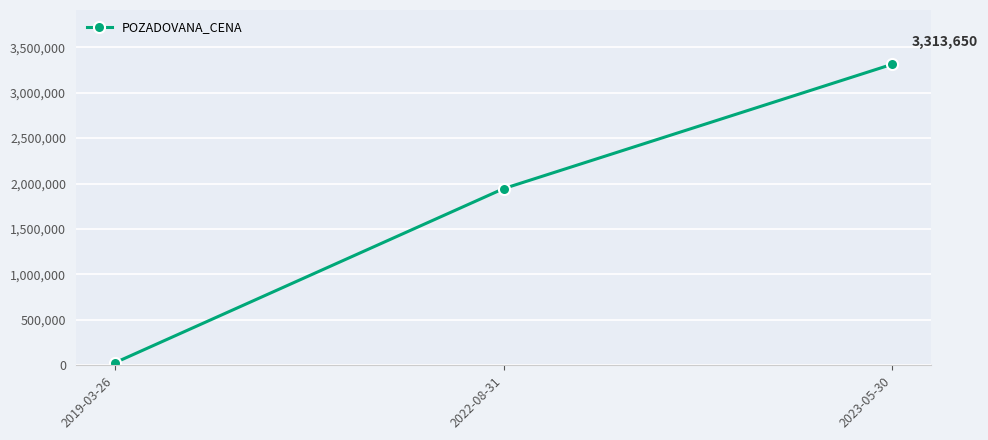

What is the sum of the values at 2023-05-30 and 2022-08-31?

5257650